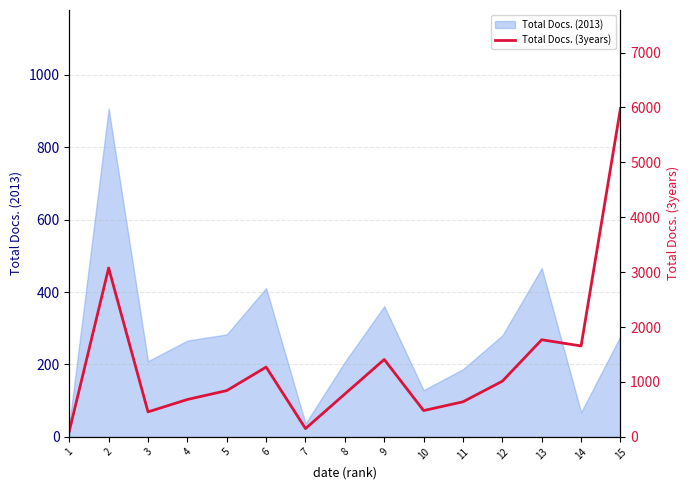

The value of Total Docs. (2013) at 11 is 70. True or false?

False